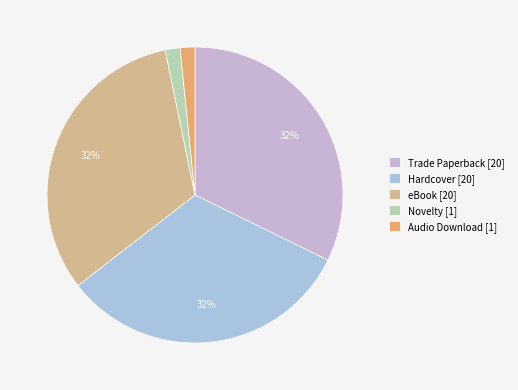

What is the ratio of the value at Novelty to the value at Trade Paperback?

0.1